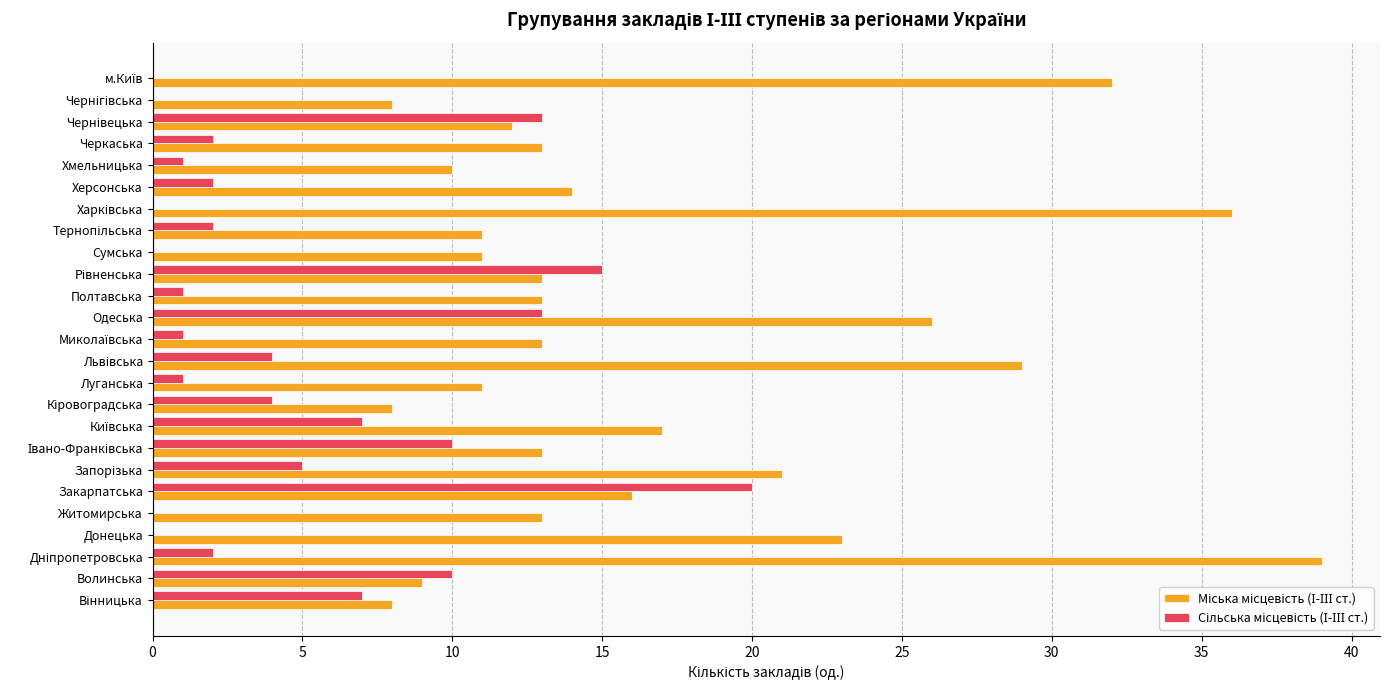

What is the total value across all series at Волинська?

19